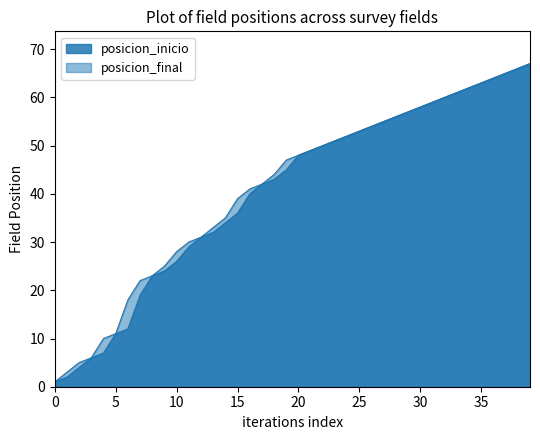

What is the average value of the posicion_final series?

41